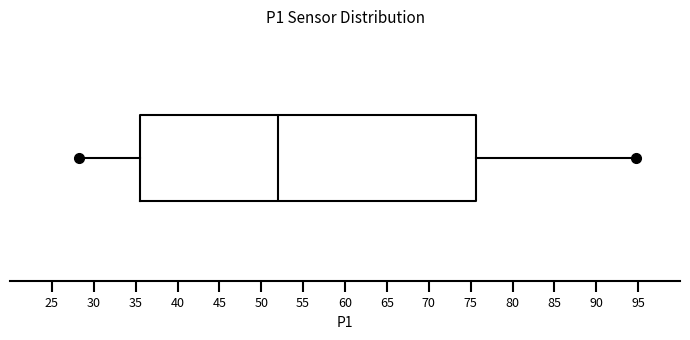

Read this box plot against the x-axis: the position of the median line, the range covered by the box, and the ends of both whiskers. The values are not printed on the chart, so give them approximately, as read against the axis.

median 52.0, box 35.5 to 75.5, whiskers 28.0 to 94.5